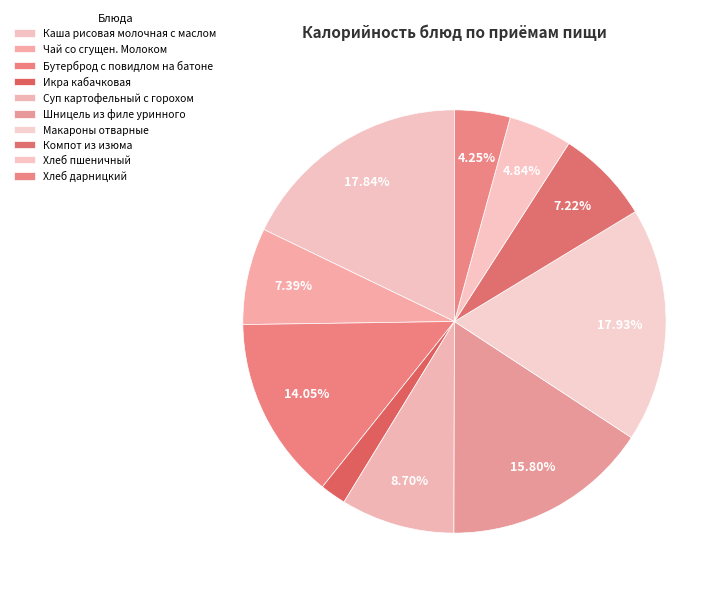

Count the number of slices in the pie.

10